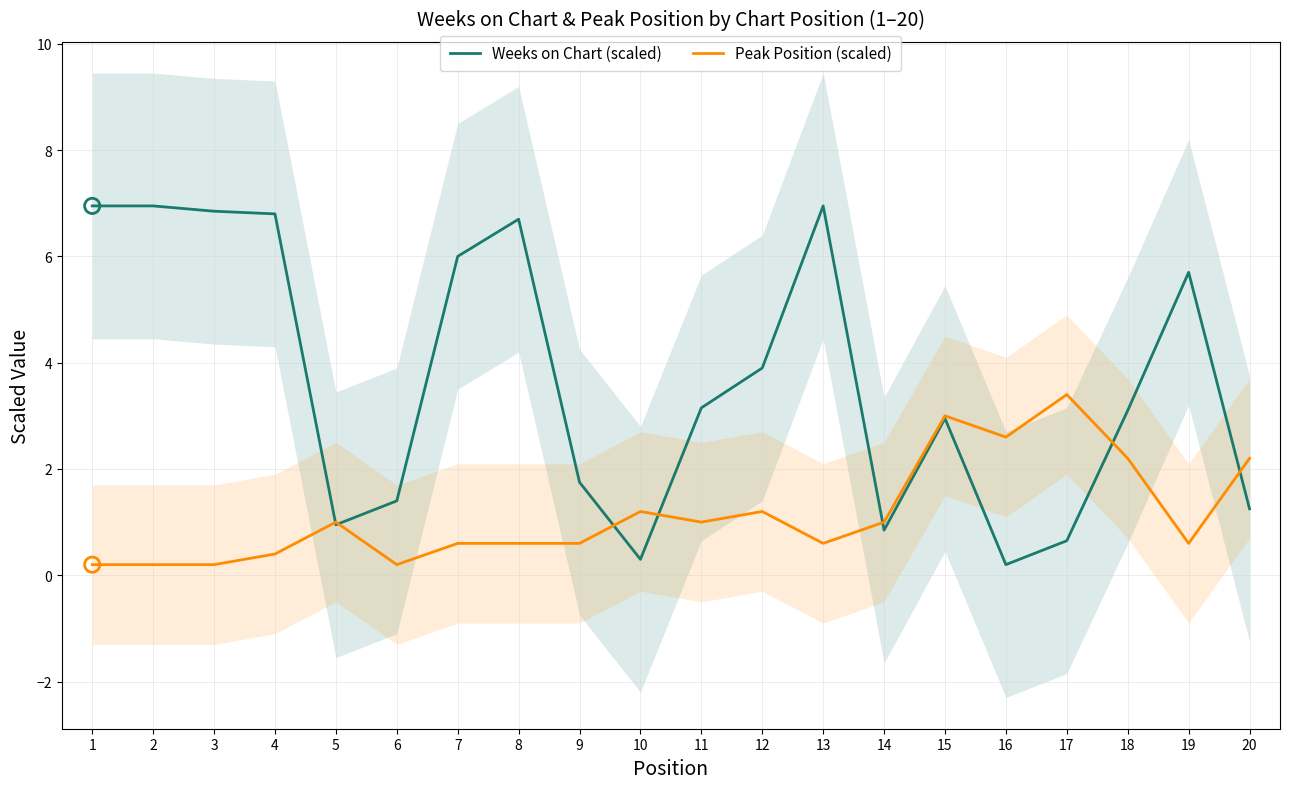

What is the total value across all series at 2?

7.2